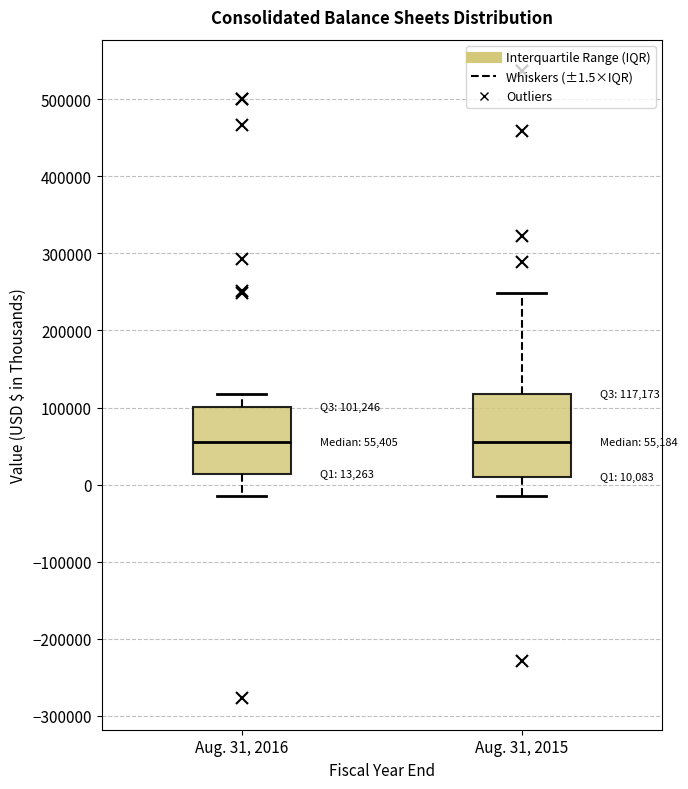

Comparing the boxes themselves (not the whiskers), which one is the tallest?

Aug. 31, 2015